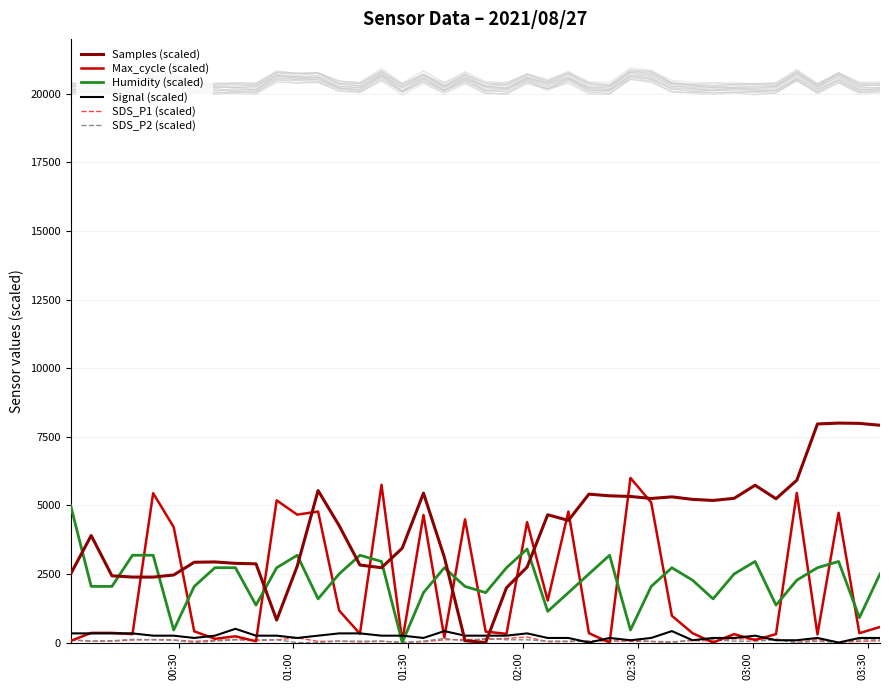

After their last crossing, which series has the higher values: Samples (scaled) or Max_cycle (scaled)?

Samples (scaled)